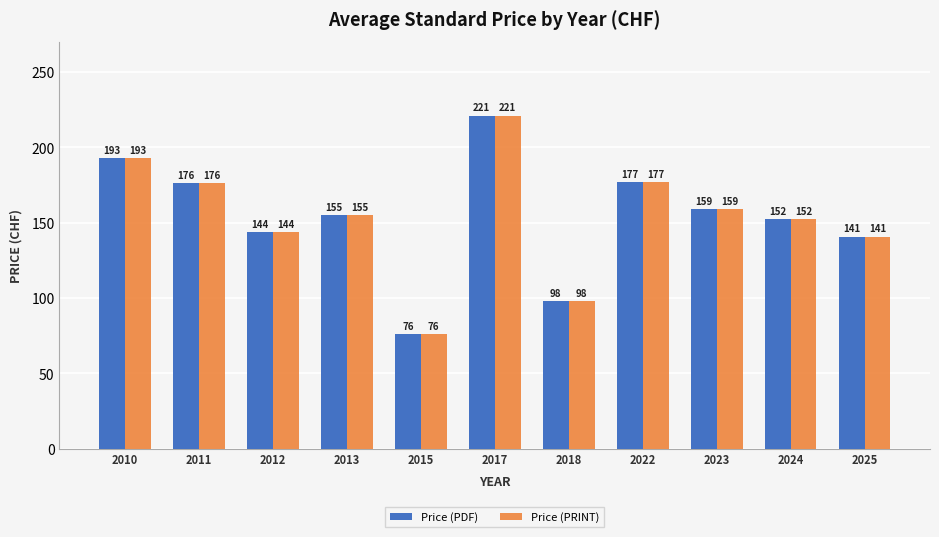

Is it true that Price (PDF) equals 270.9 at 2022?

False